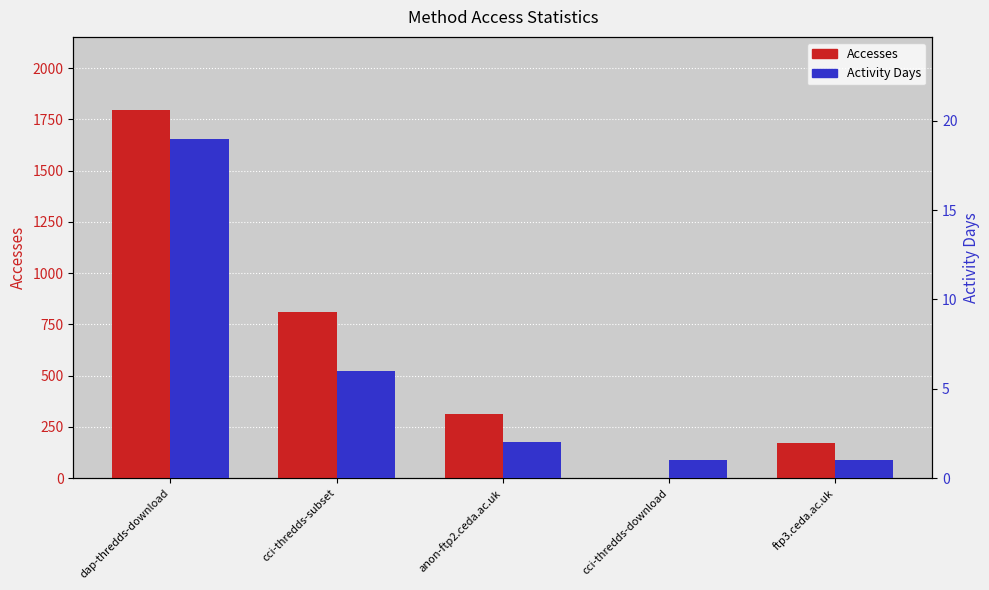

What is the sum of all Accesses values?

3084